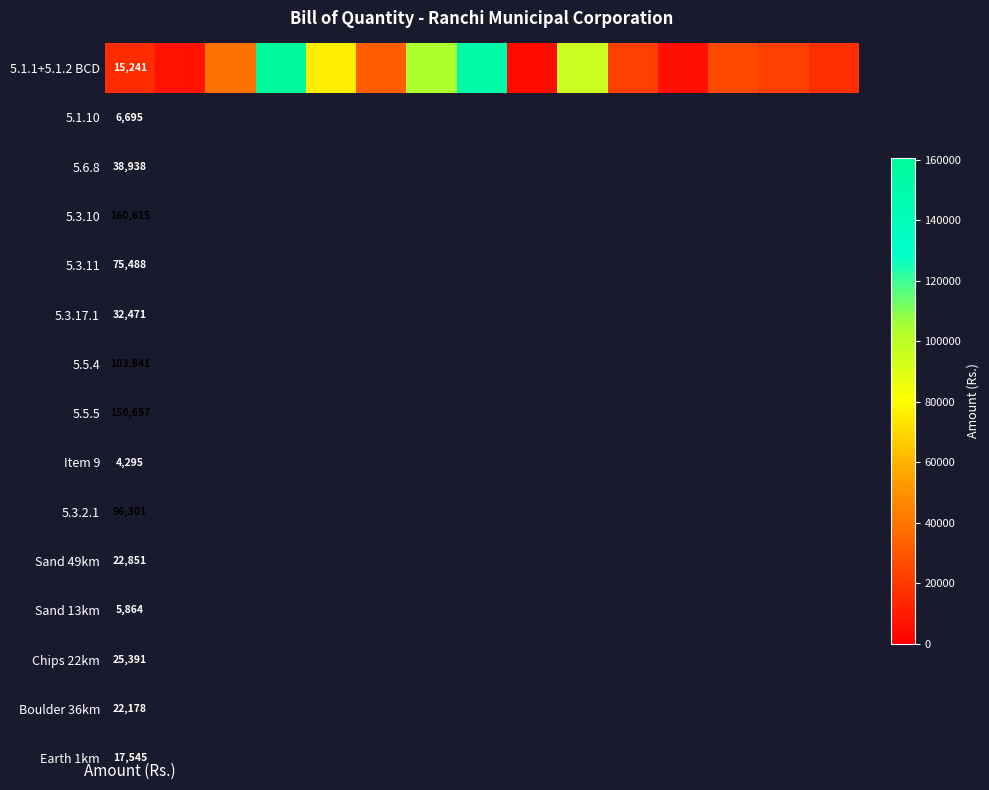

What is the maximum value shown in the chart?

160615.1